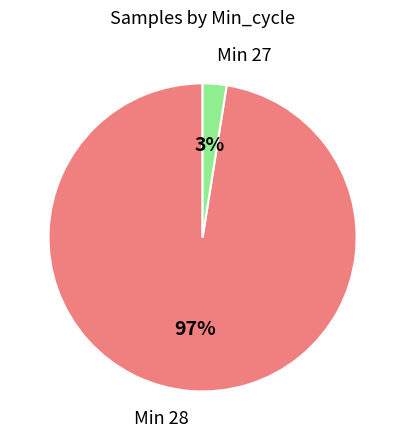

Count the number of slices in the pie.

2